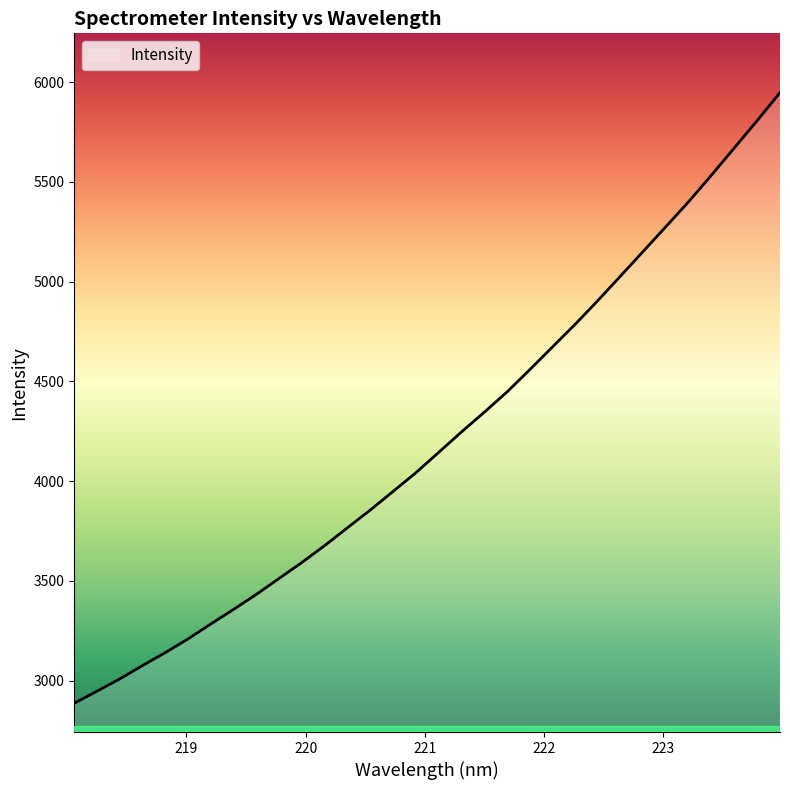

What is the difference between the maximum and minimum values?

3061.1